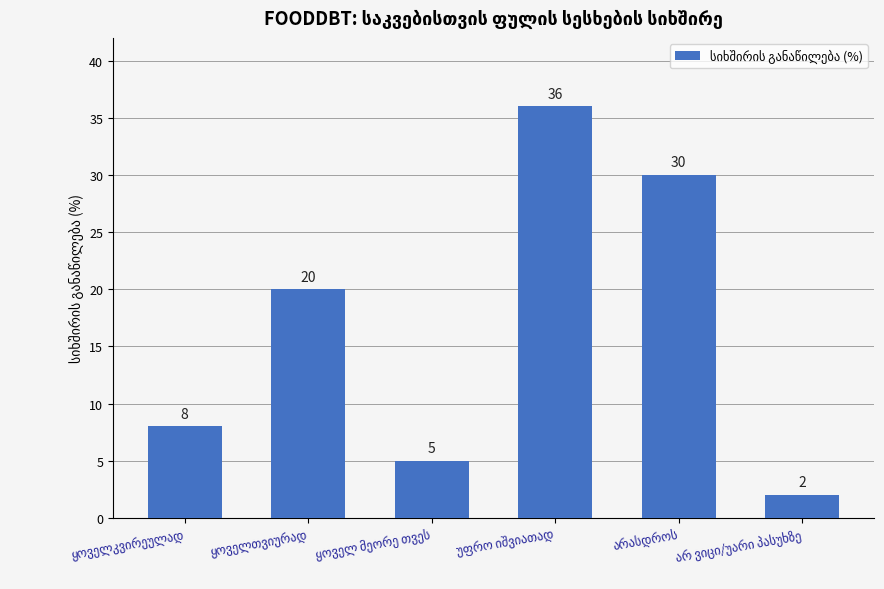

What is the value of the 2nd bar from the left?

20